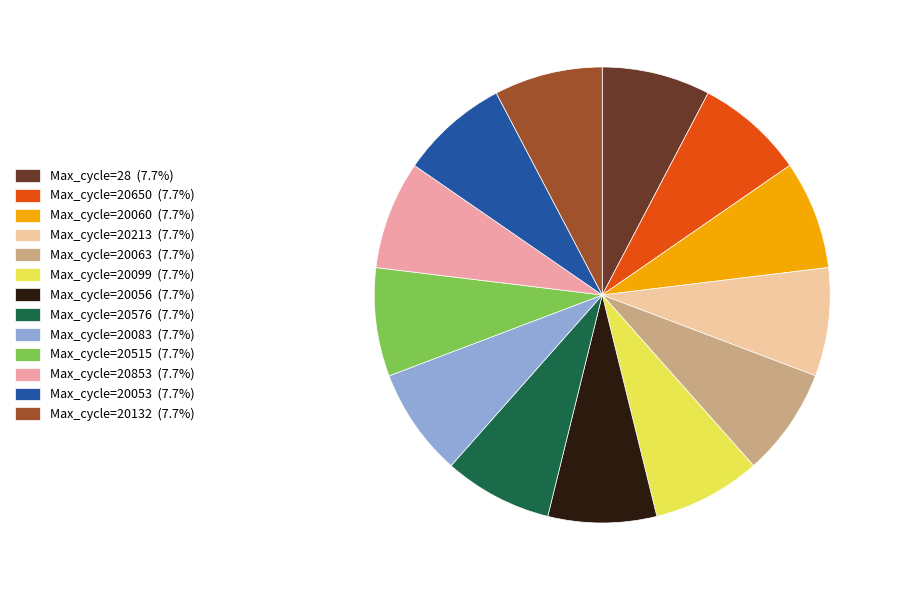

Is there any slice that represents more than half of the pie?

No